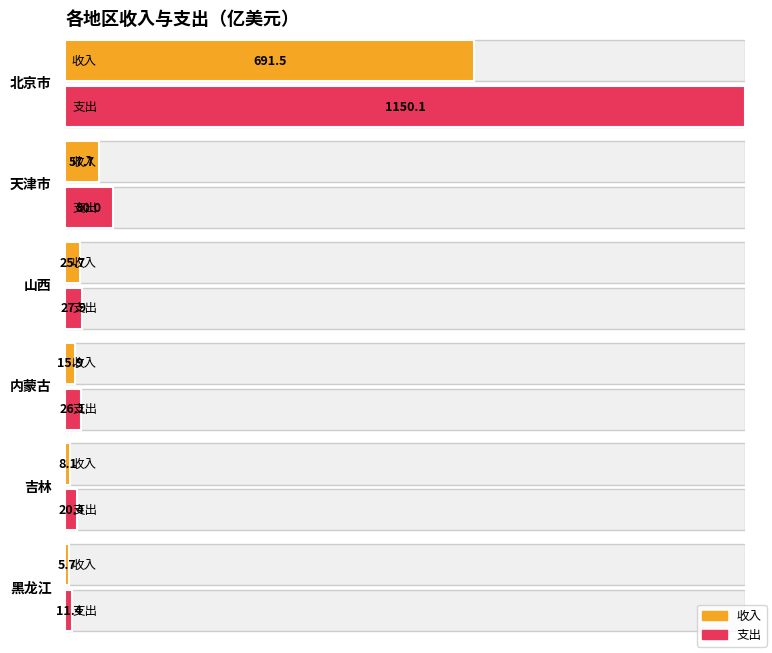

List the series in order of their overall mean, highest first.

支出, 收入